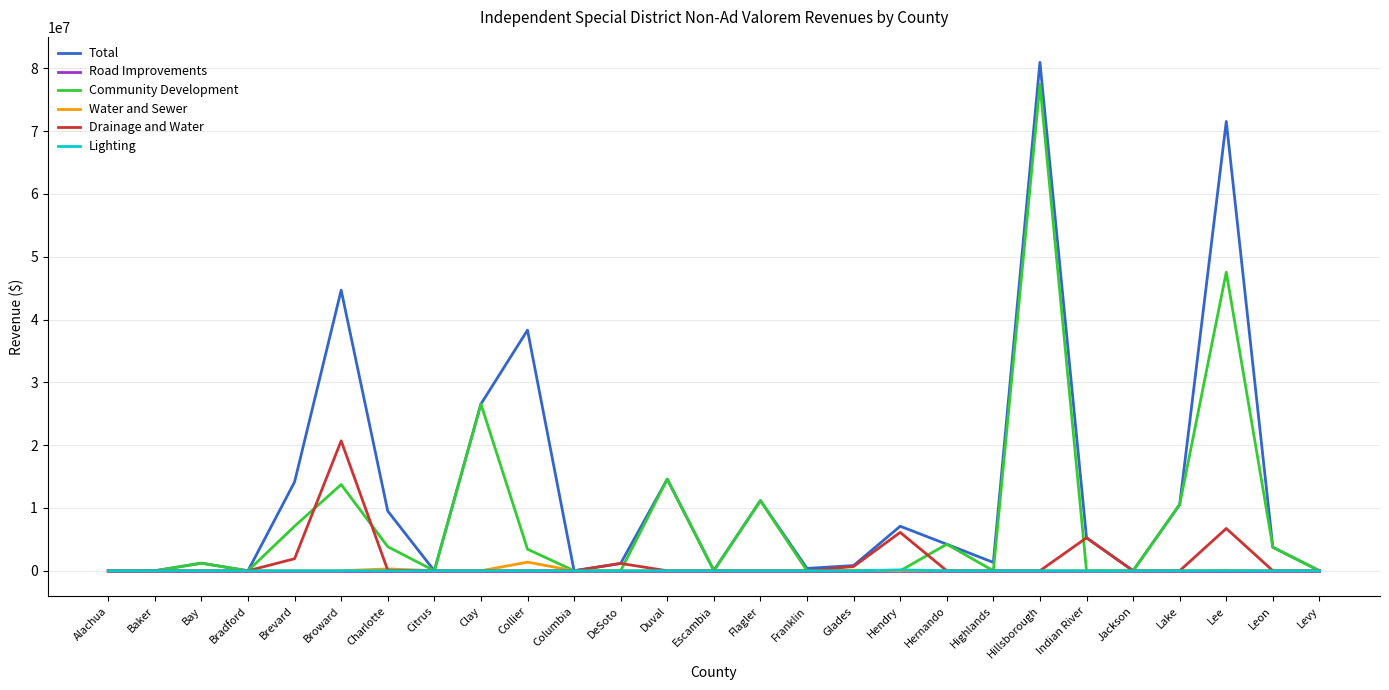

What is the average value of the Drainage and Water series?

1579422